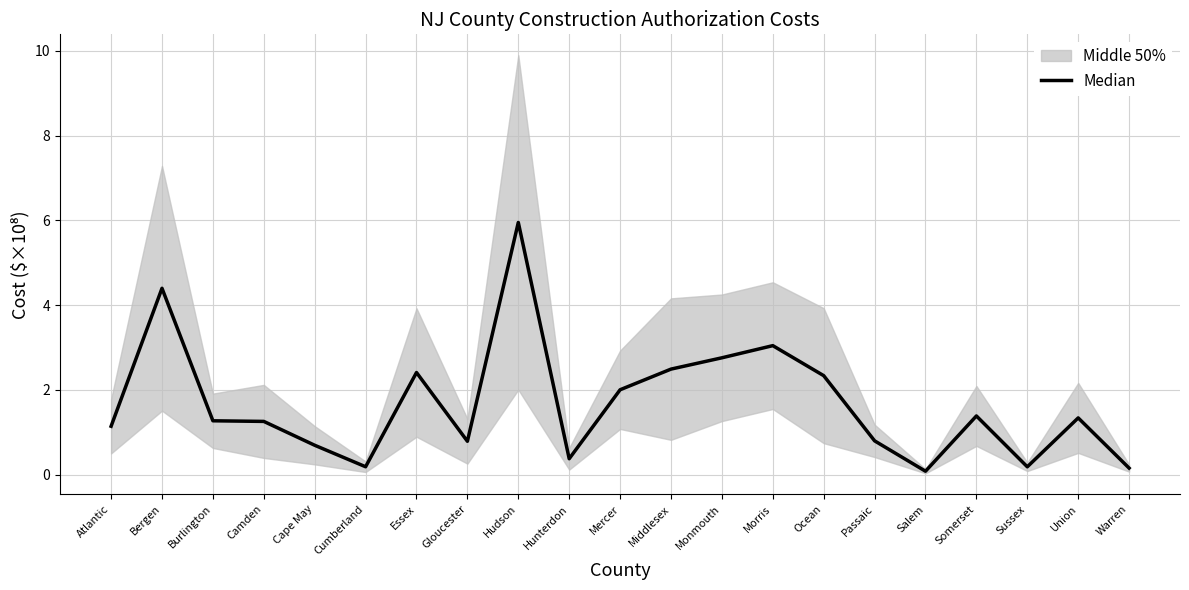

The chart shows a value of 2.5 at Middlesex. True or false?

True